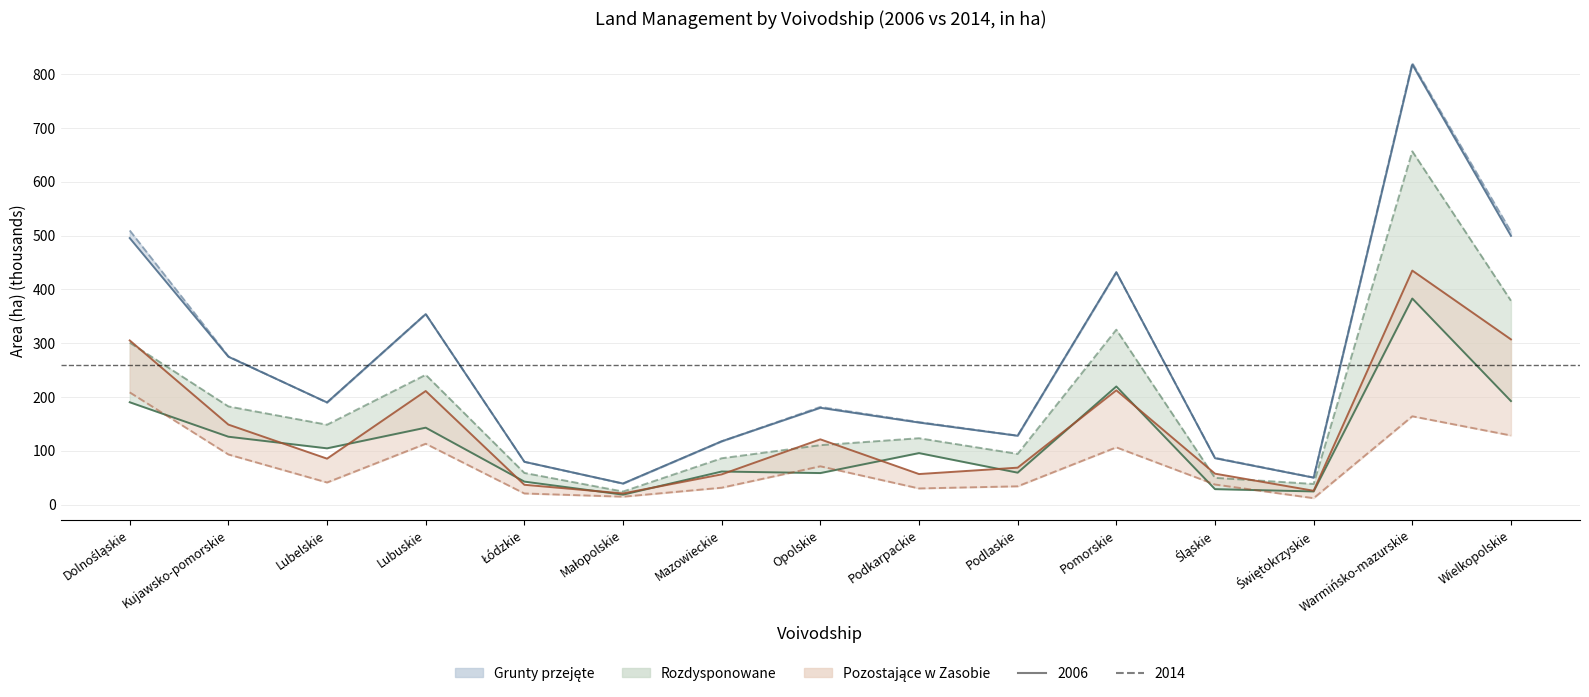

What is the difference between the highest and lowest values at Śląskie?

58.2